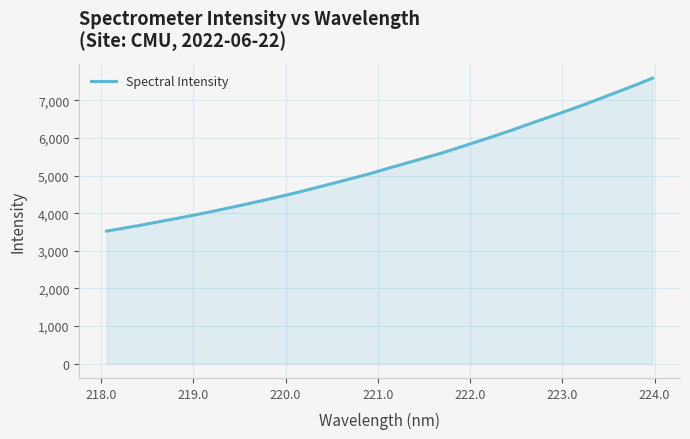

What is the sum of all values?

168984.9